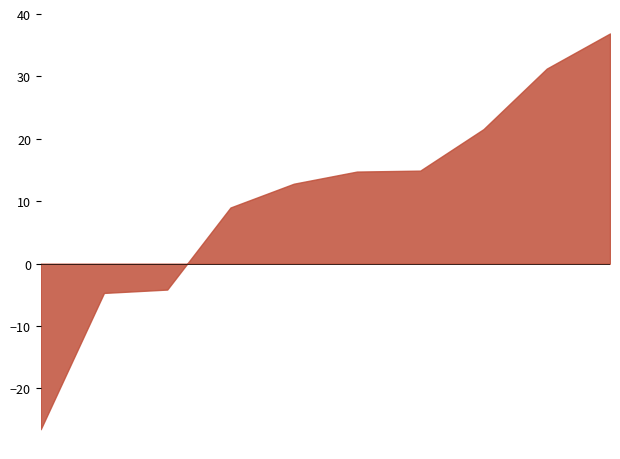

What is the maximum value shown in the chart?

36.9